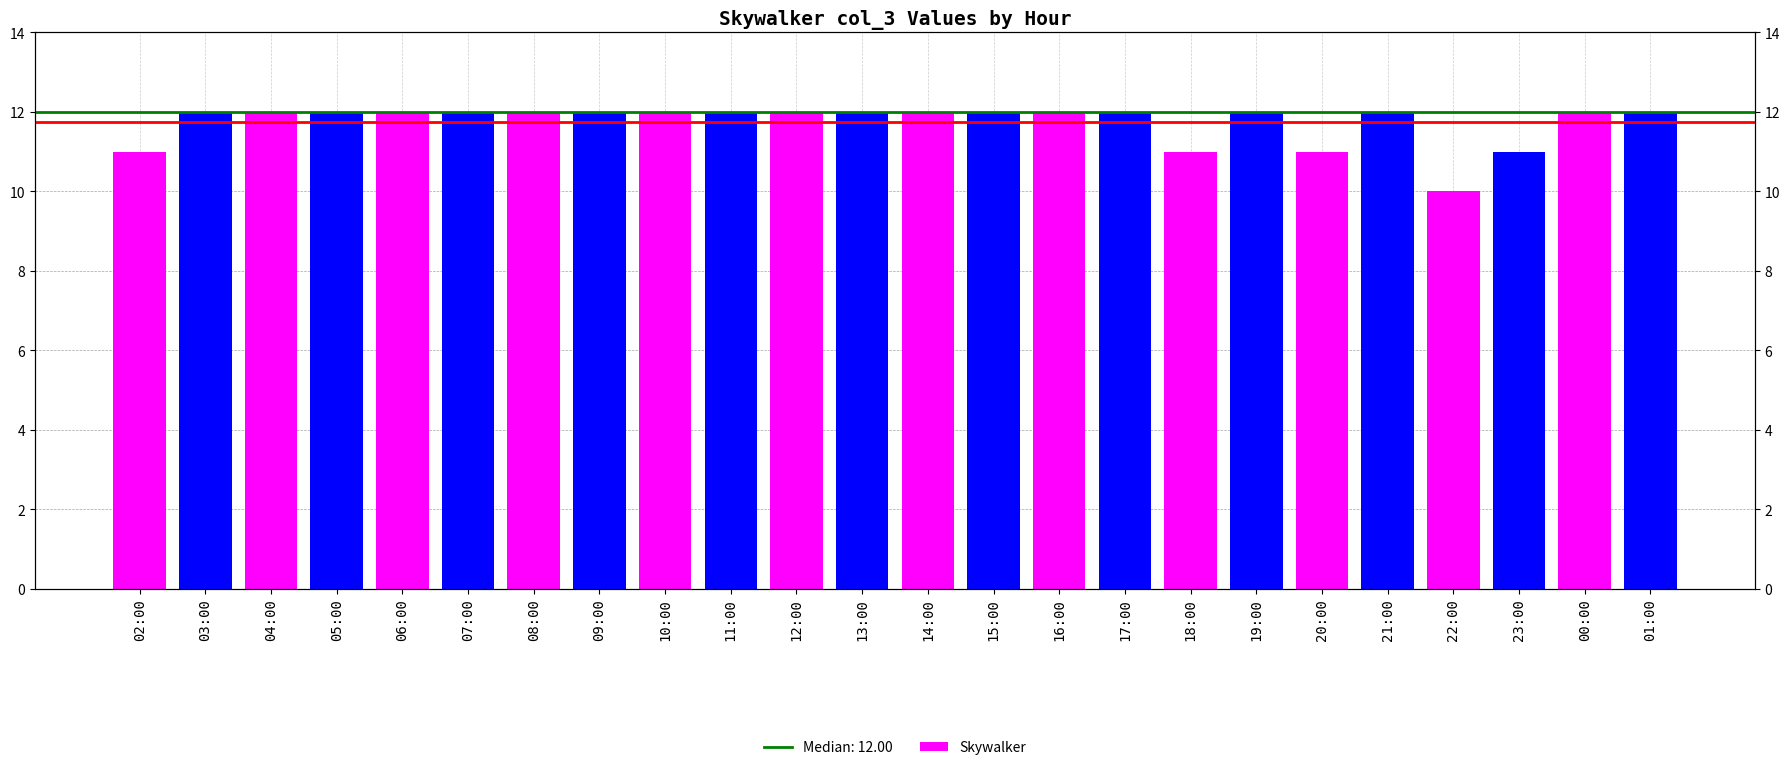

Which label corresponds to the largest value in the chart?

03:00